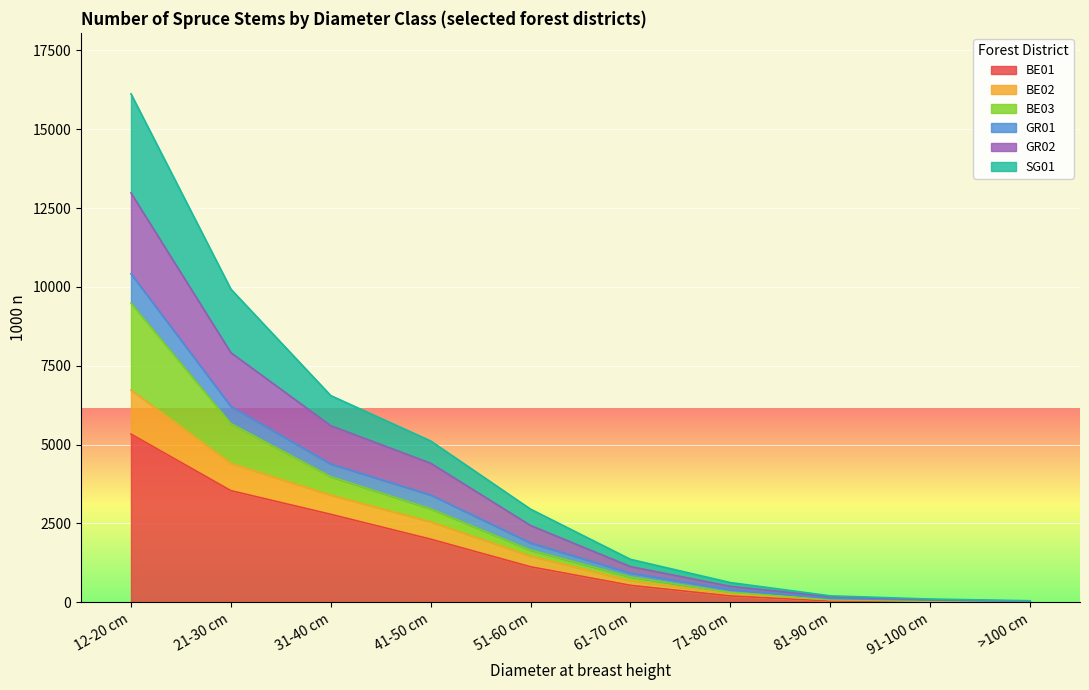

How many data points in GR02 are above 553?

5